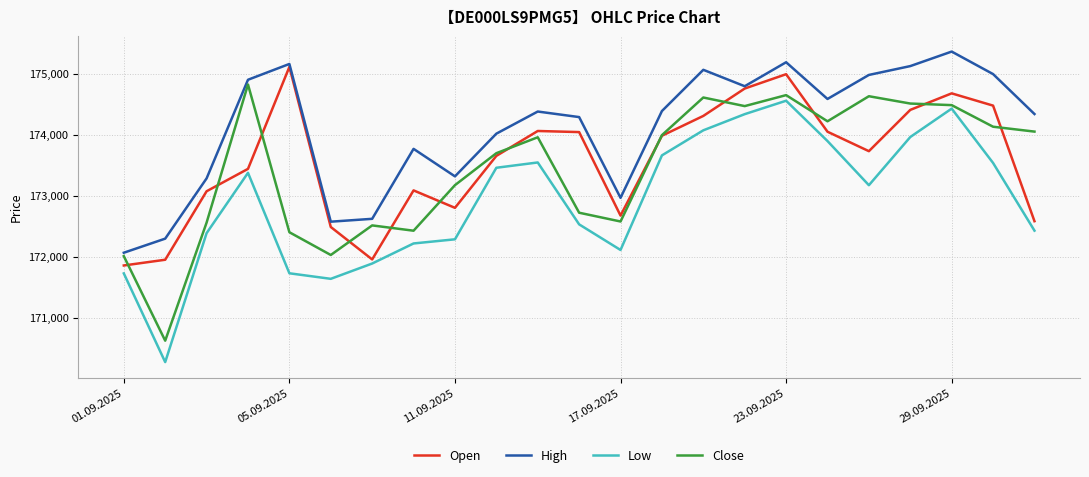

Rank the series by their maximum value, from lowest to highest.

Low, Close, Open, High